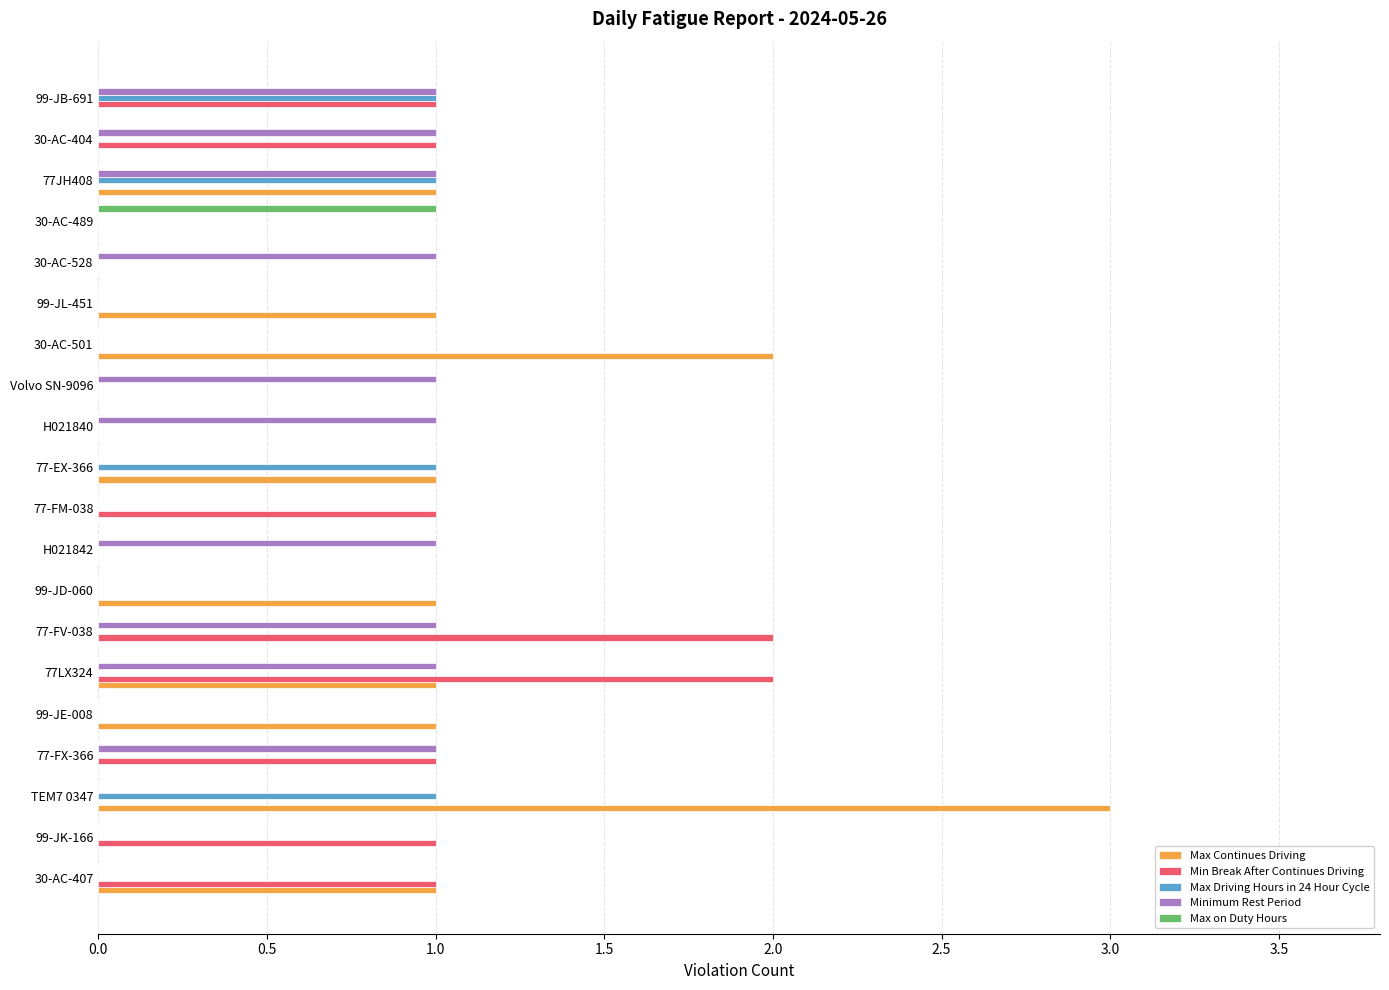

True or false: Max Driving Hours in 24 Hour Cycle has a value of 0 at 30-AC-489.

True